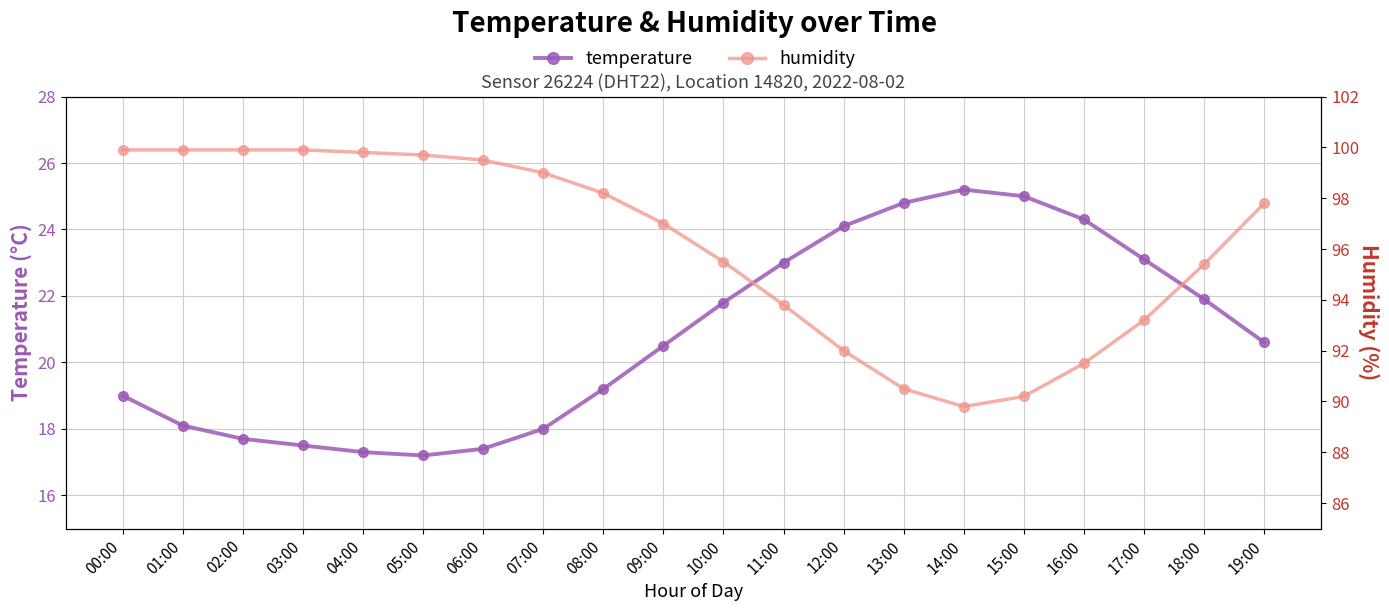

Reading right to left, transcribe all the data shown in this chart.

temperature: 20.6	21.9	23.1	24.3	25.0	25.2	24.8	24.1	23.0	21.8	20.5	19.2	18.0	17.4	17.2	17.3	17.5	17.7	18.1	19.0
humidity: 97.8	95.4	93.2	91.5	90.2	89.8	90.5	92.0	93.8	95.5	97.0	98.2	99.0	99.5	99.7	99.8	99.9	99.9	99.9	99.9